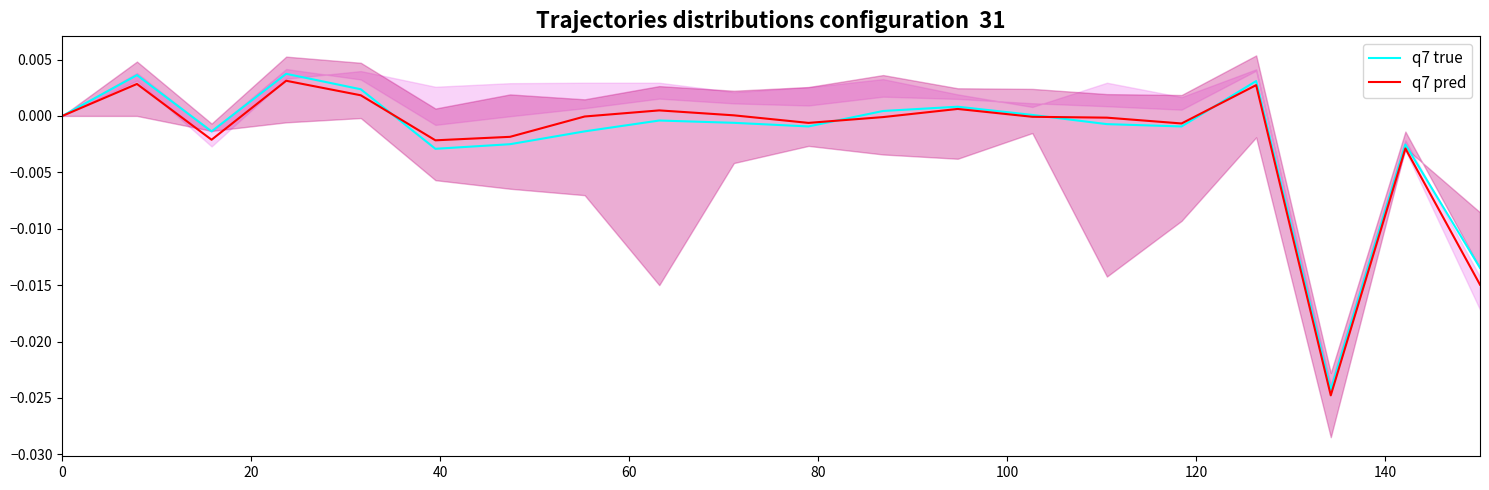

Is it true that q7 true equals -0.0 at 140?

False